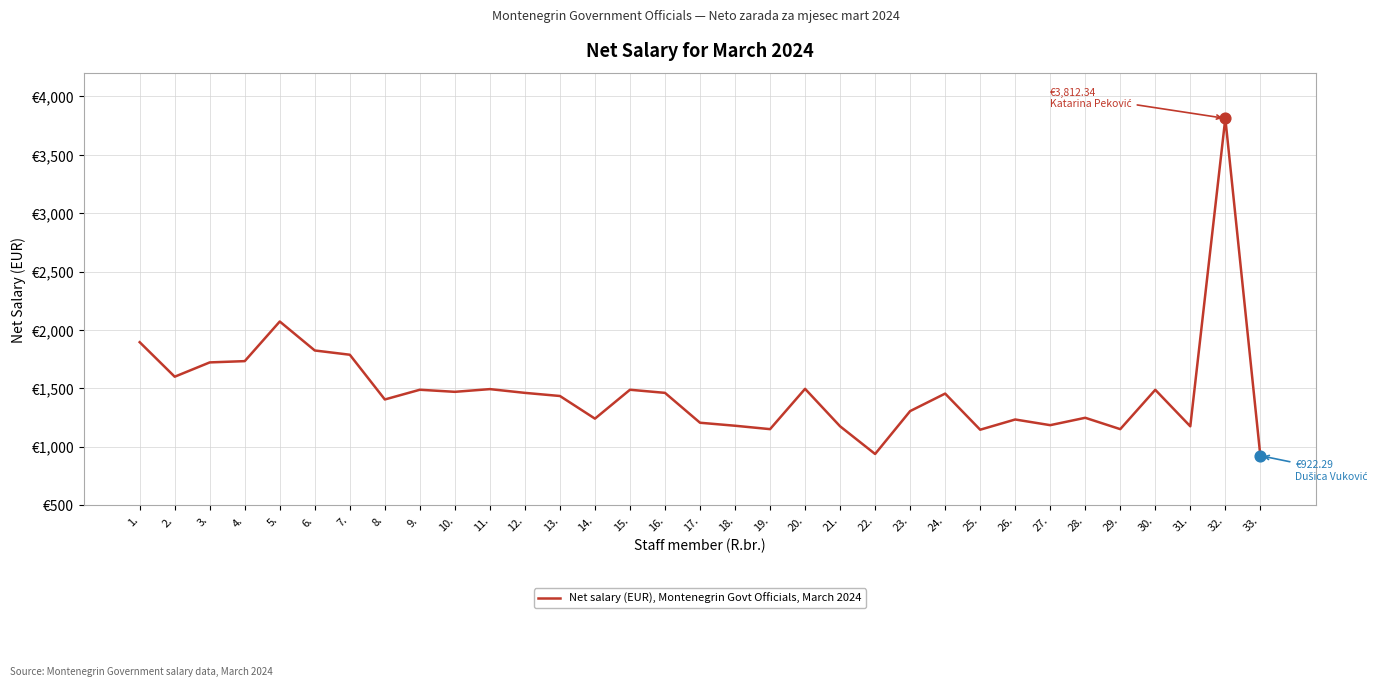

Approximately how many times larger is the value at 6. compared to 14.?

1.5